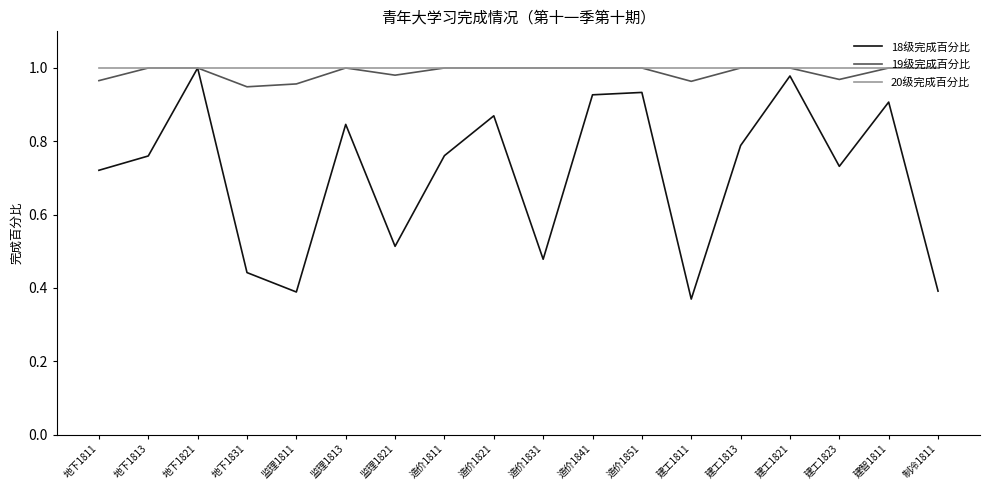

What are all the series names shown in the legend?

18级完成百分比, 19级完成百分比, 20级完成百分比